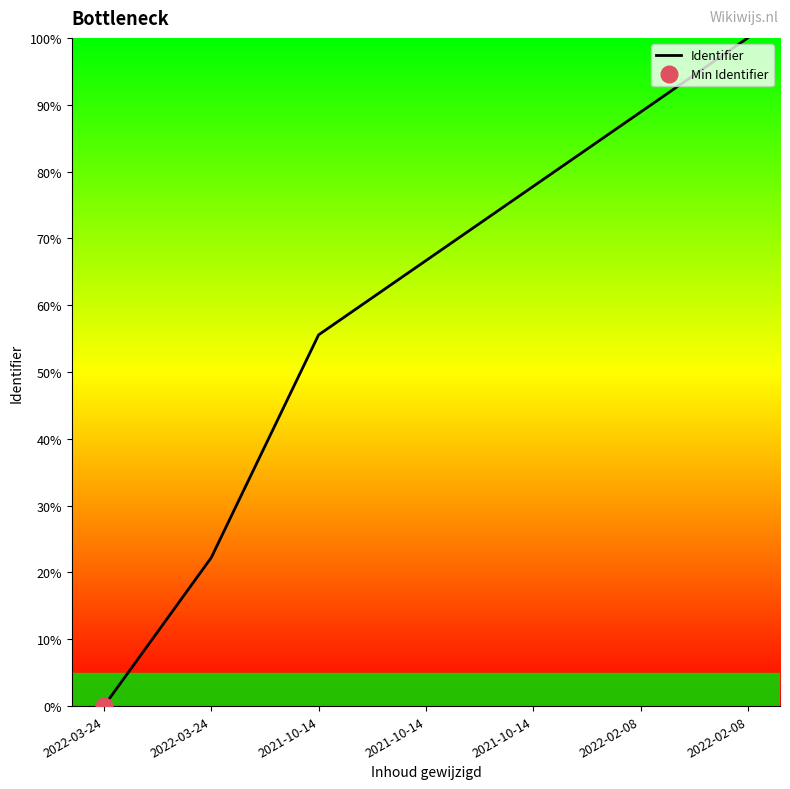

Rank the categories by value from highest to lowest.

2022-02-08, 2022-02-08, 2021-10-14, 2021-10-14, 2021-10-14, 2022-03-24, 2022-03-24